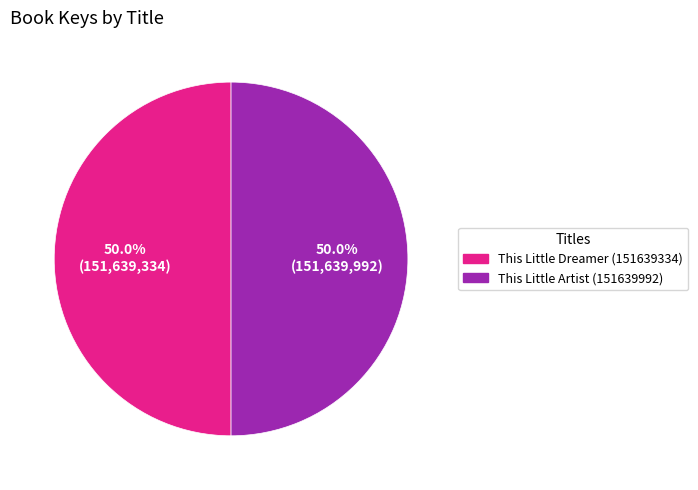

To the nearest percent, what percentage of the pie is This Little Dreamer (151639334)?

50%